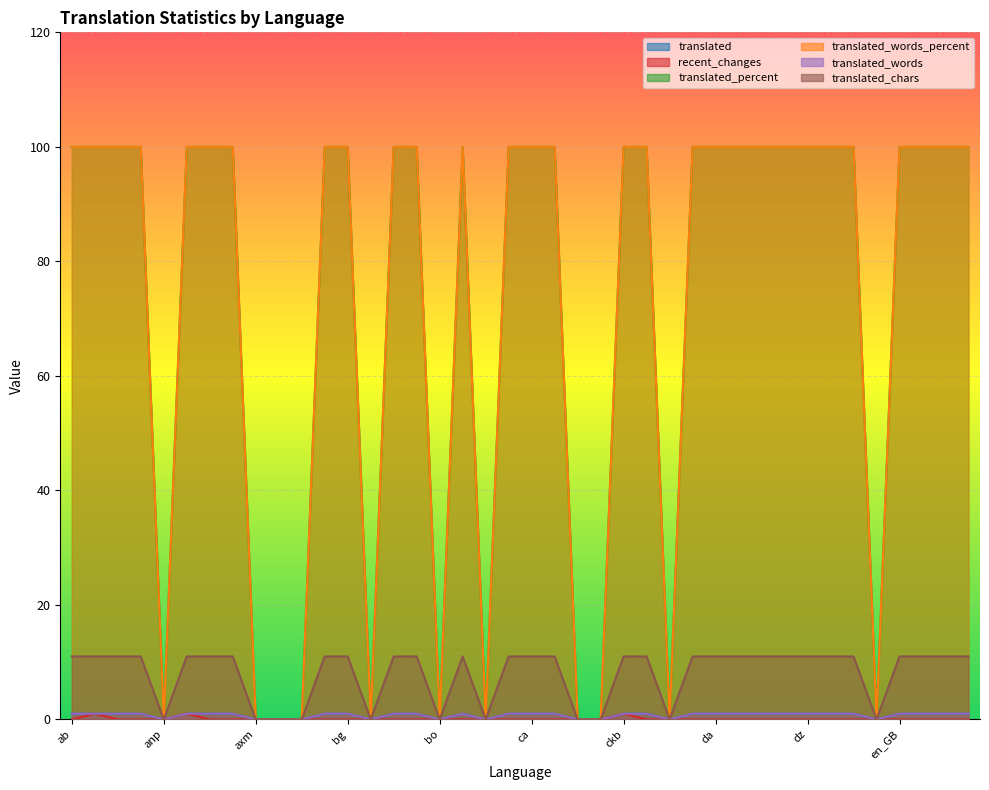

What position from the right is dsb?

9